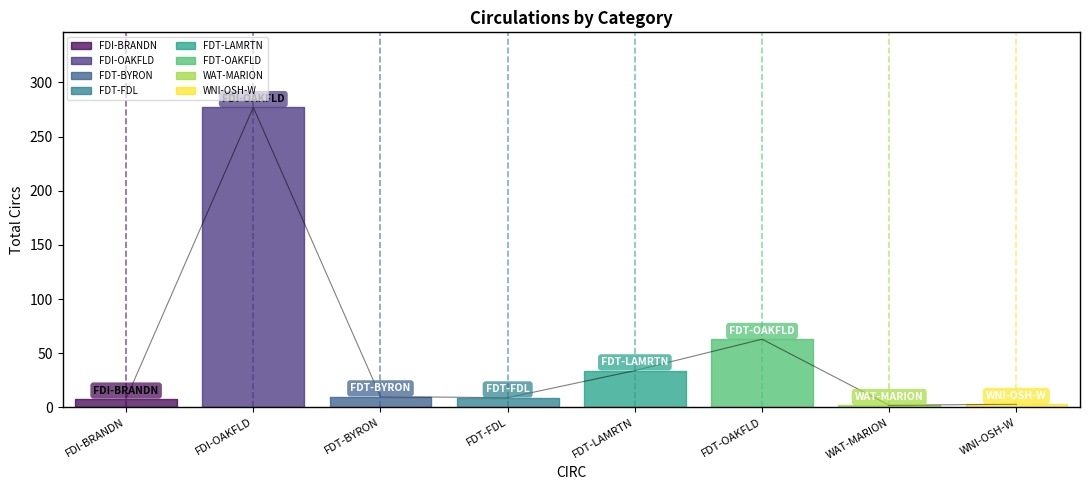

Where is the data nearest to the value 139?

FDT-OAKFLD